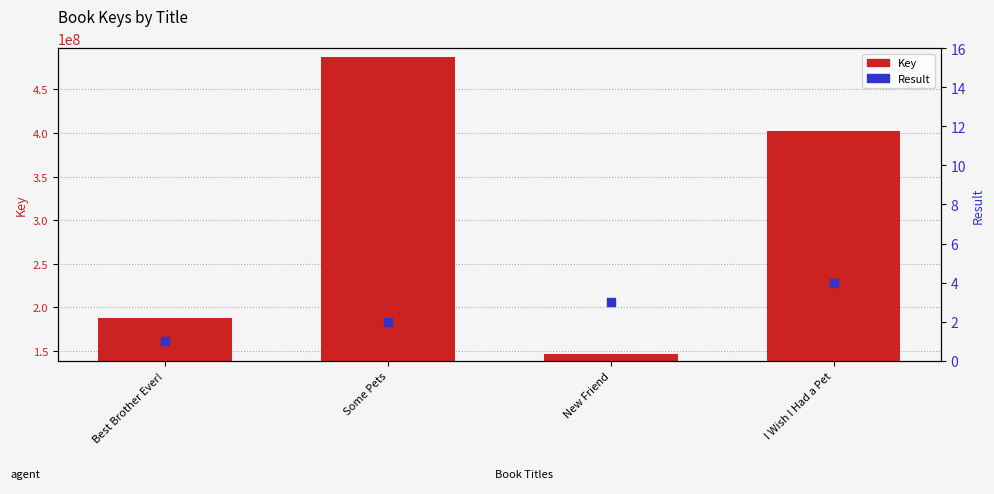

Is the value of Result at Some Pets greater than the value of Key at I Wish I Had a Pet?

No